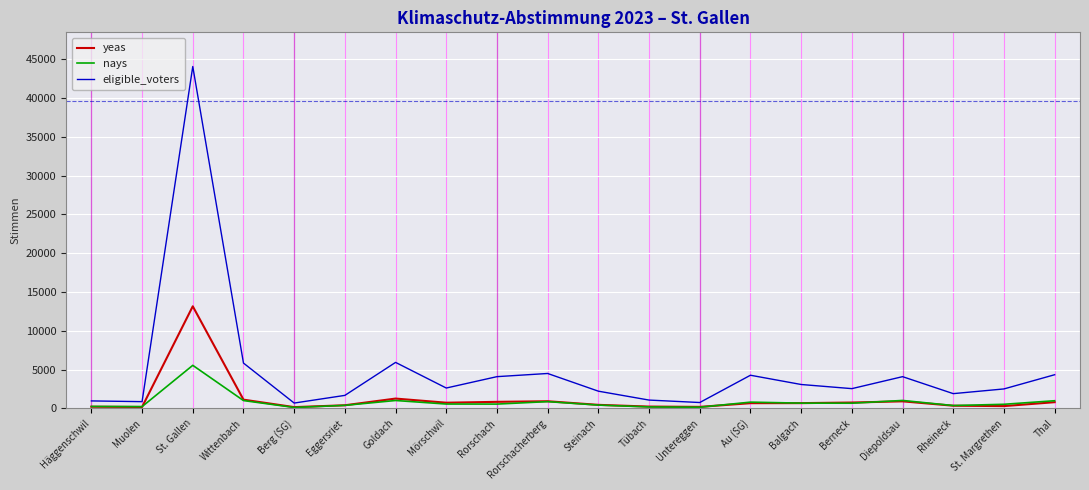

What is the greatest value displayed?

44054